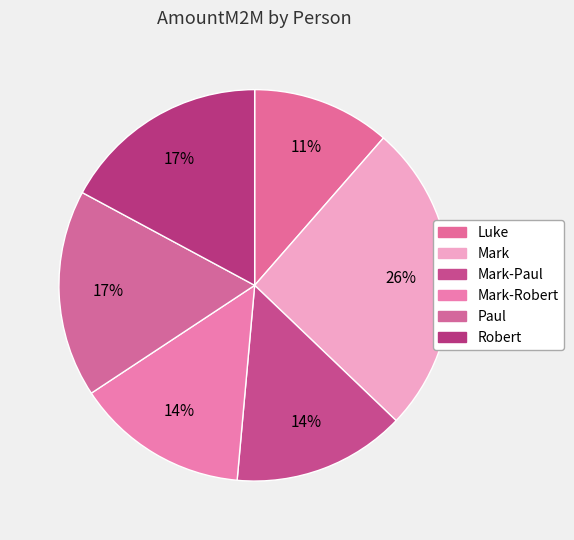

Count the number of slices in the pie.

6